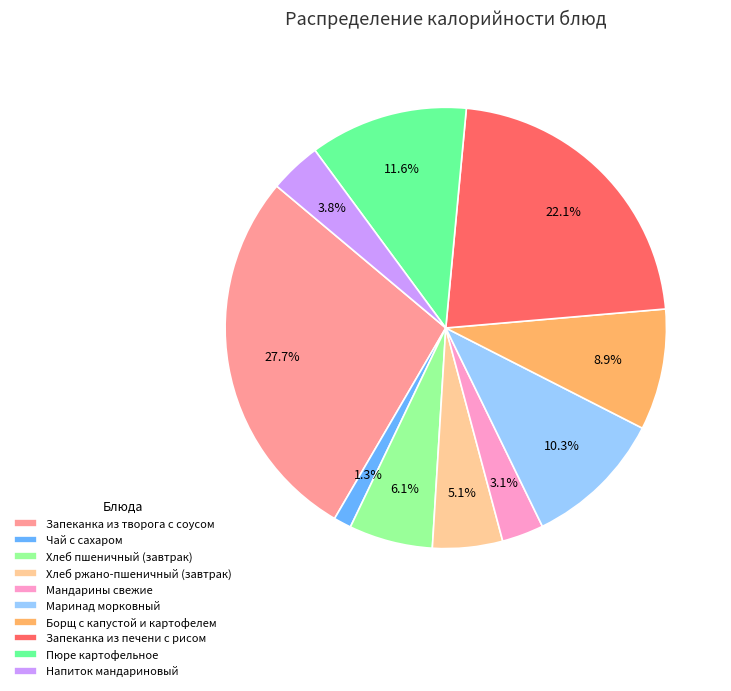

Count the number of slices in the pie.

10